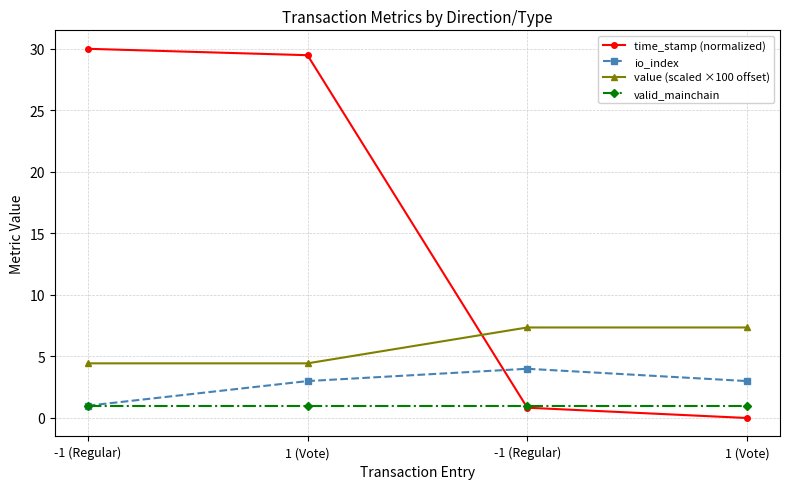

Between 1 (Vote) and -1 (Regular), which is larger?

1 (Vote)